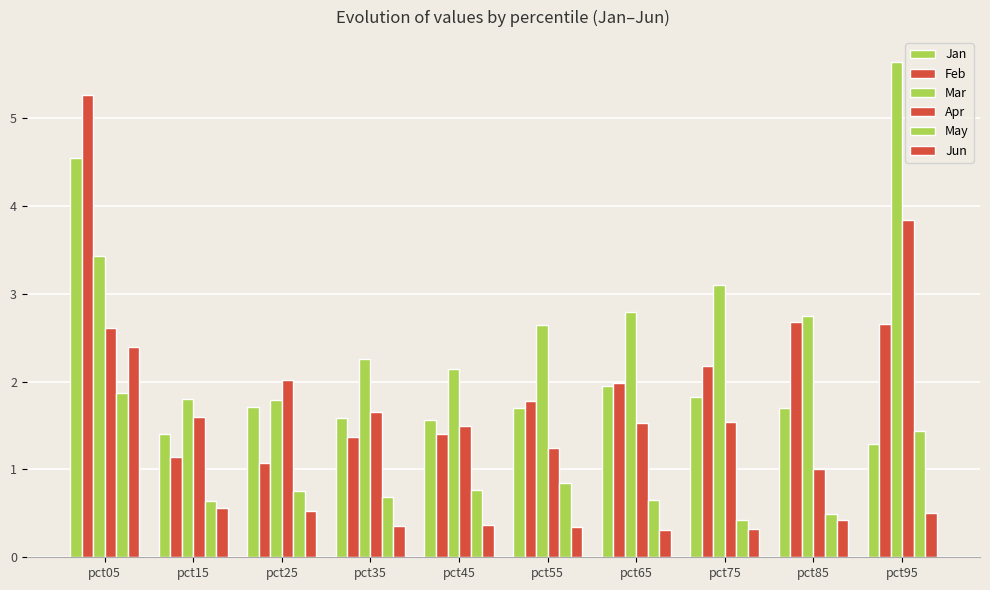

What is the highest value of the May series?

1.9